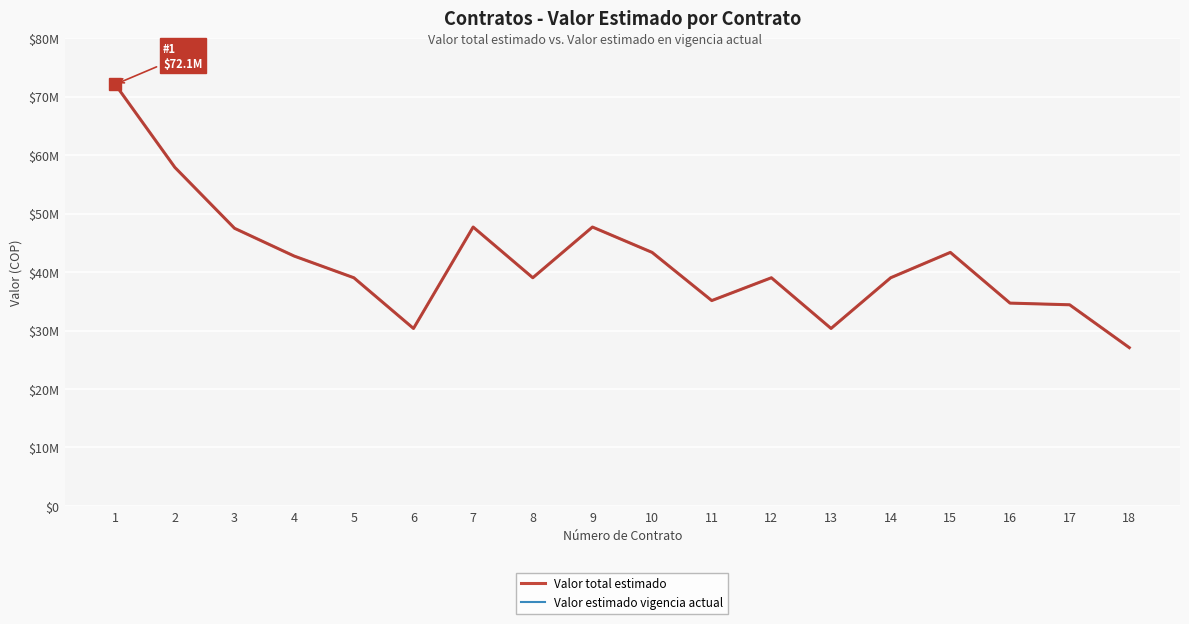

True or false: Valor estimado vigencia actual has more than 0 points higher than both neighbors.

True